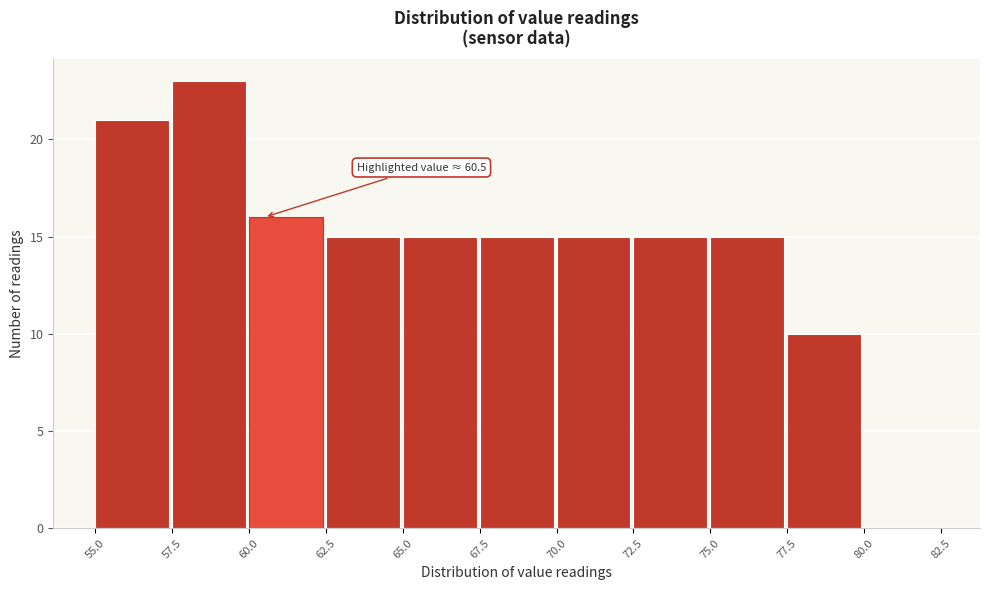

Which range on the x-axis has the tallest bar?

57.5 to 60.0